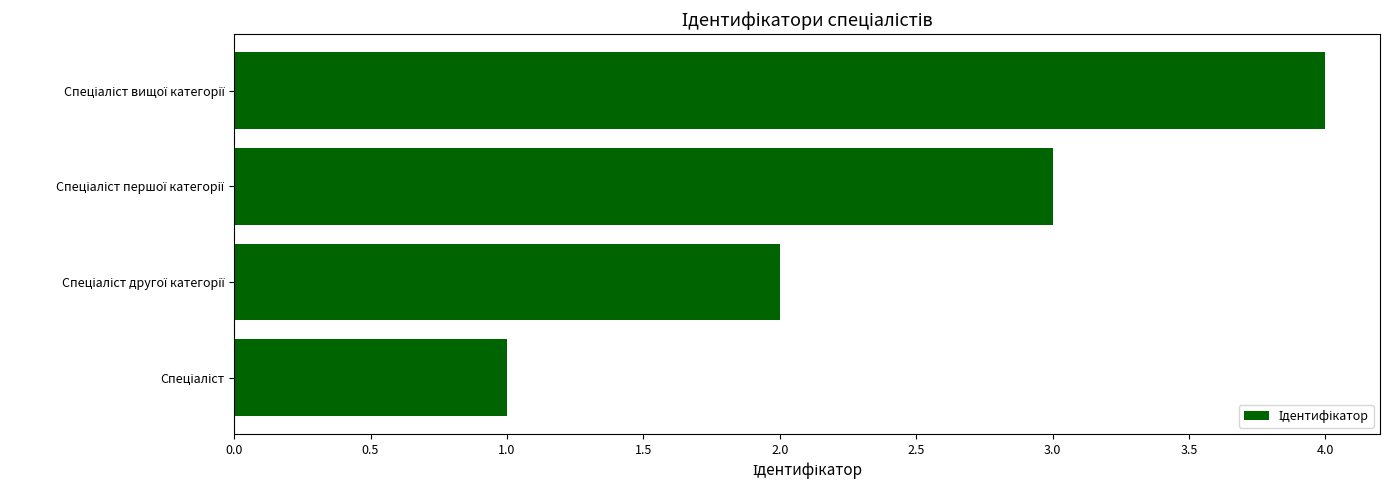

What is the difference between the maximum and minimum values?

3